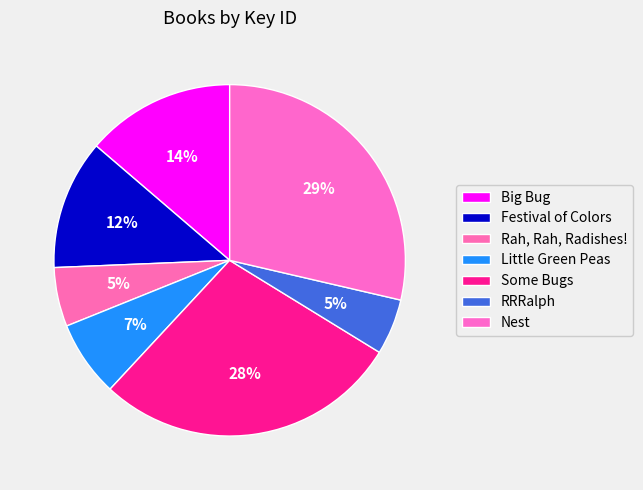

Count the number of slices in the pie.

7